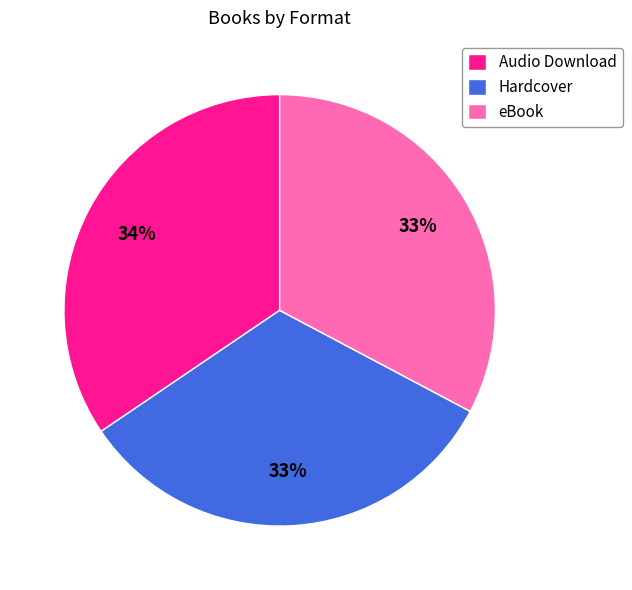

What is the largest slice in the pie chart?

Audio Download